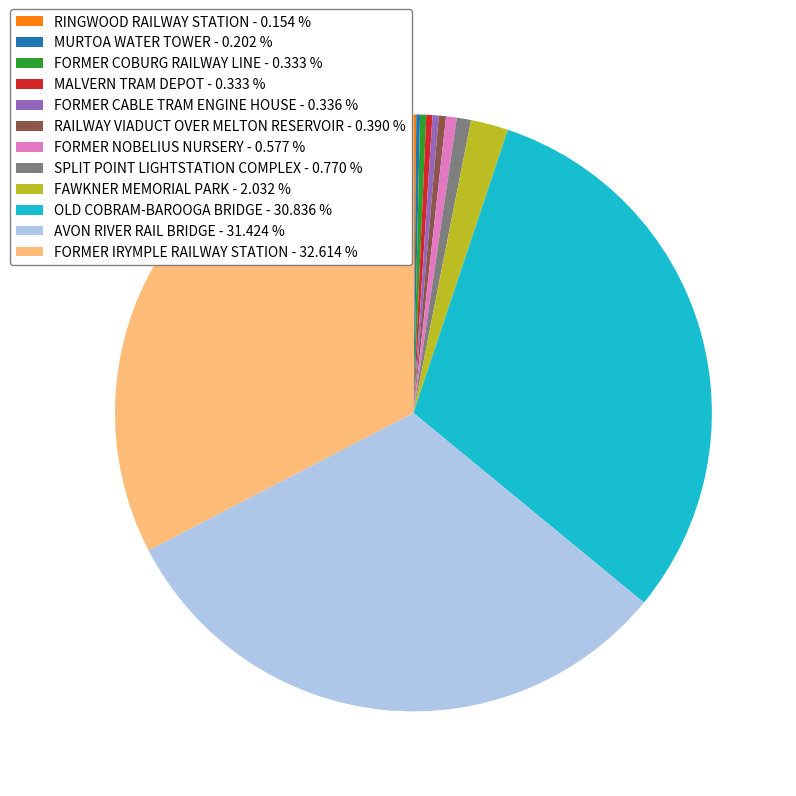

Is the sum of FAWKNER MEMORIAL PARK - 2.032 % and OLD COBRAM-BAROOGA BRIDGE - 30.836 % greater than half?

No